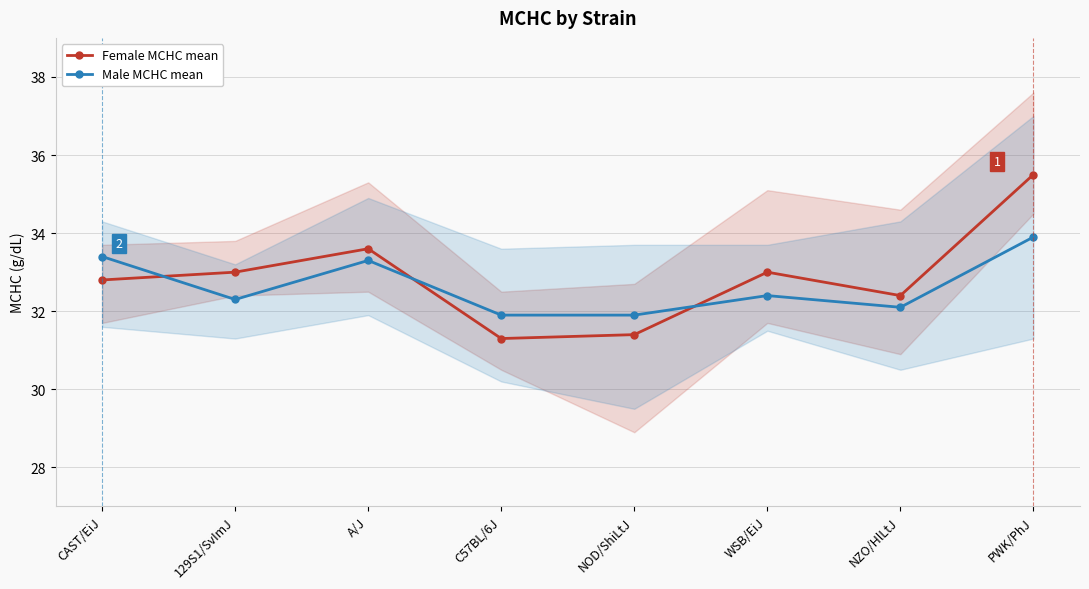

Reading right to left, what are all the values shown in this chart?

Female MCHC mean: PWK/PhJ=35.5	NZO/HlLtJ=32.4	WSB/EiJ=33.0	NOD/ShiLtJ=31.4	C57BL/6J=31.3	A/J=33.6	129S1/SvImJ=33.0	CAST/EiJ=32.8
Male MCHC mean: PWK/PhJ=33.9	NZO/HlLtJ=32.1	WSB/EiJ=32.4	NOD/ShiLtJ=31.9	C57BL/6J=31.9	A/J=33.3	129S1/SvImJ=32.3	CAST/EiJ=33.4